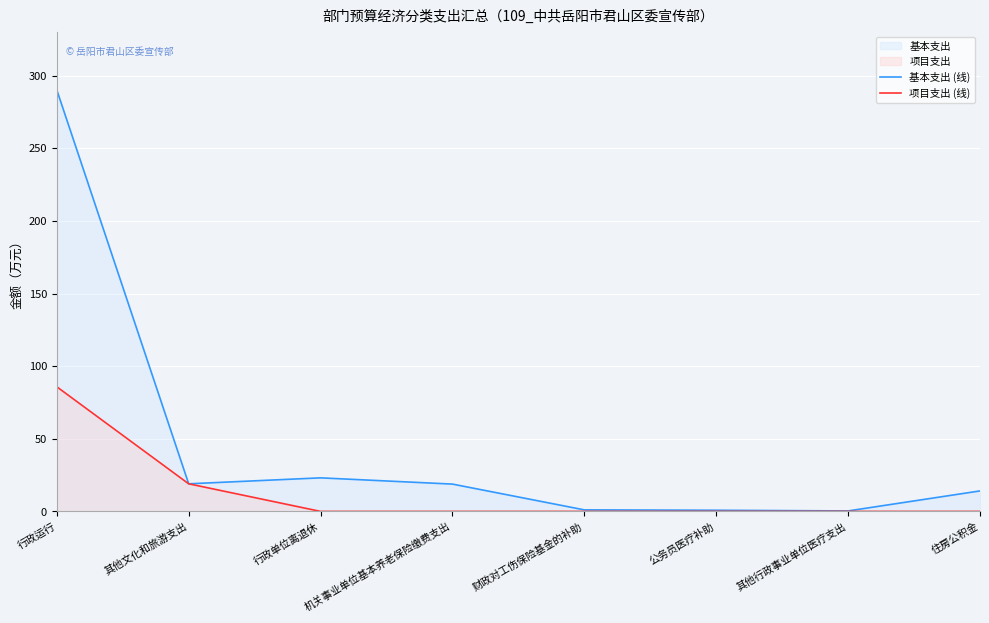

At which label does 基本支出 (线) reach its peak?

行政运行